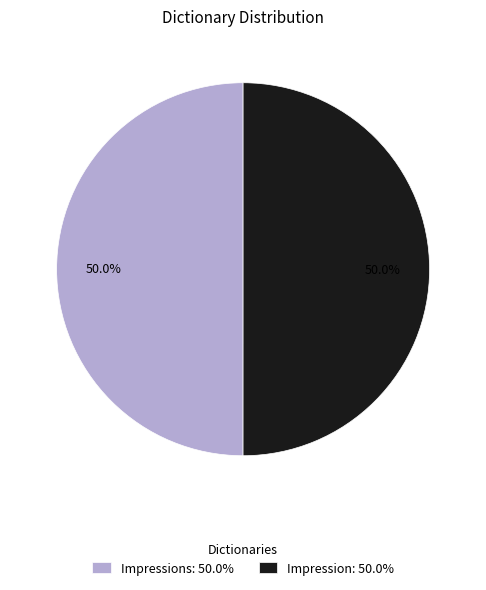

Combined, what portion of the pie is Impressions: 50.0% and Impression: 50.0%?

100.0%